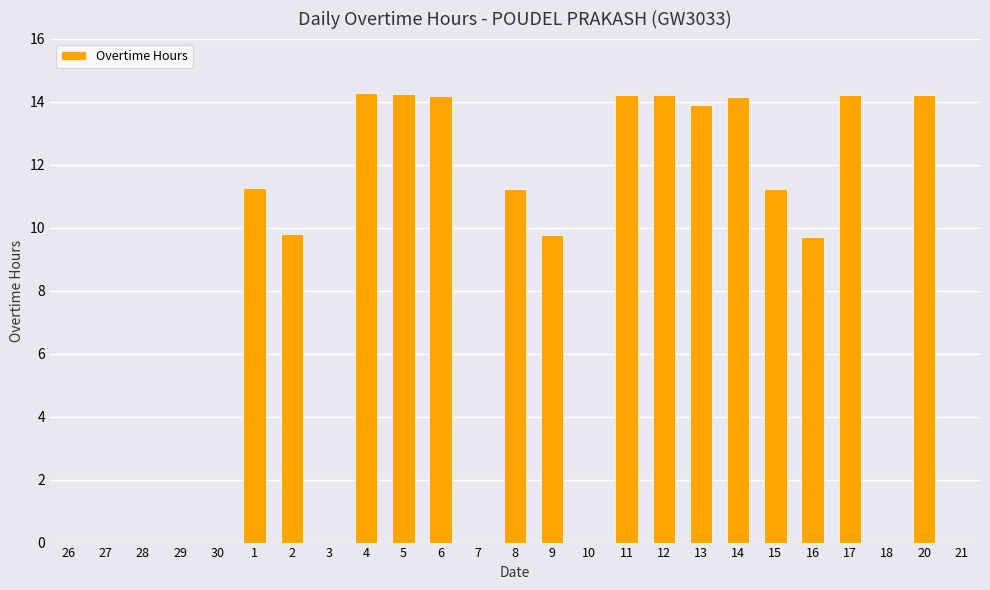

Between 28 and 5, which is larger?

5